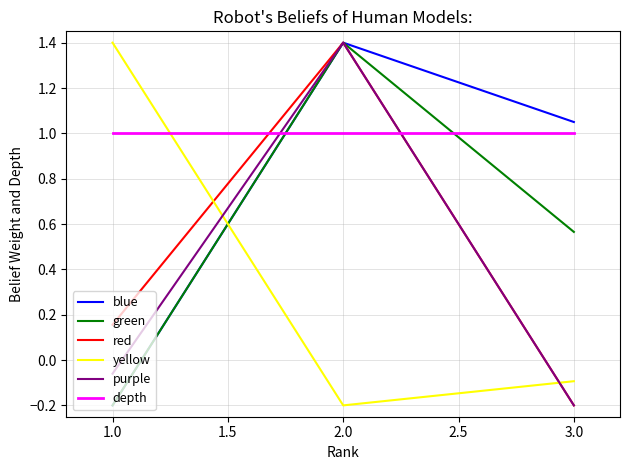

What is the highest value of the red series?

1.4